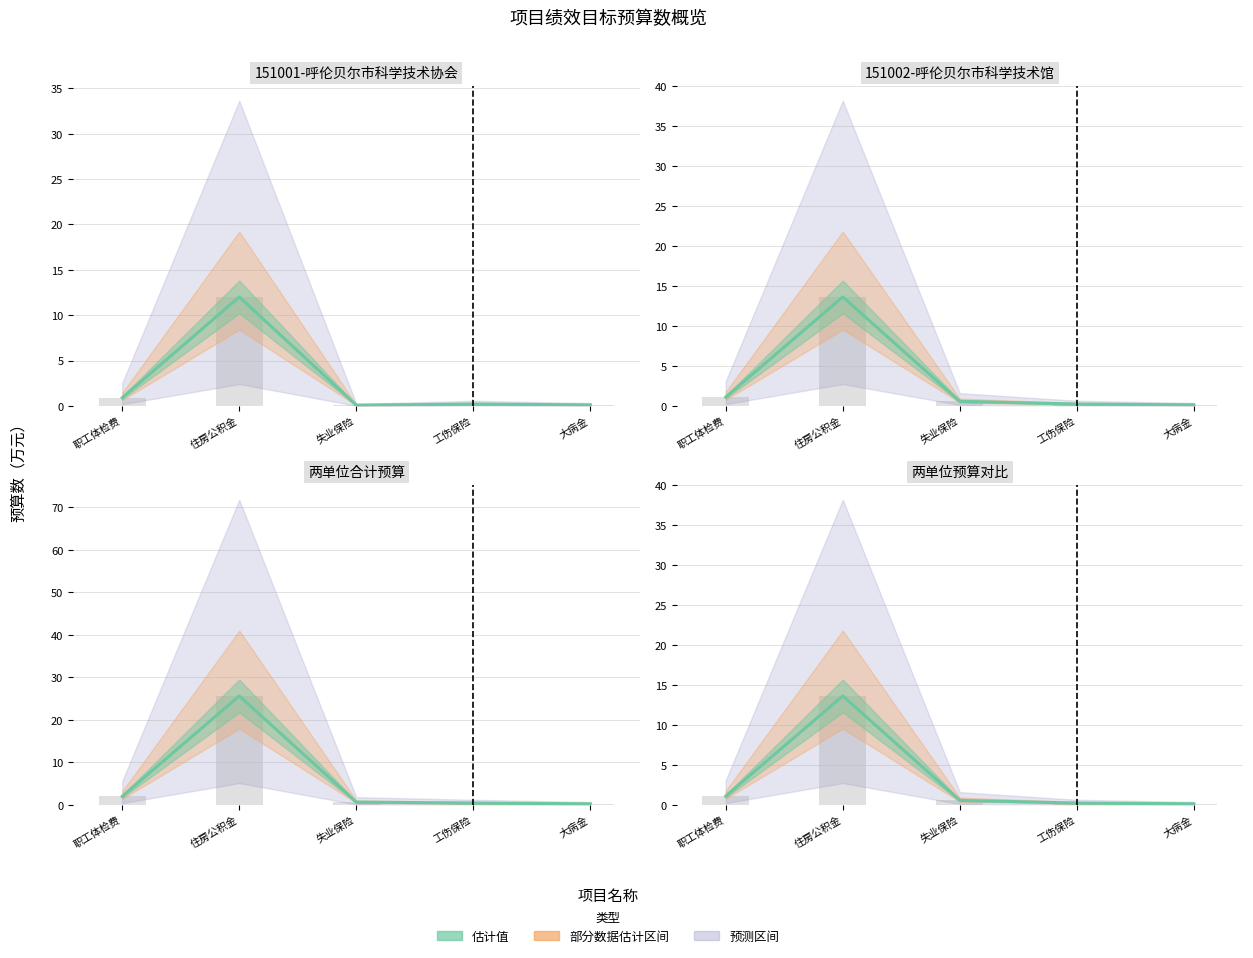

Count the number of categories in the chart.

5